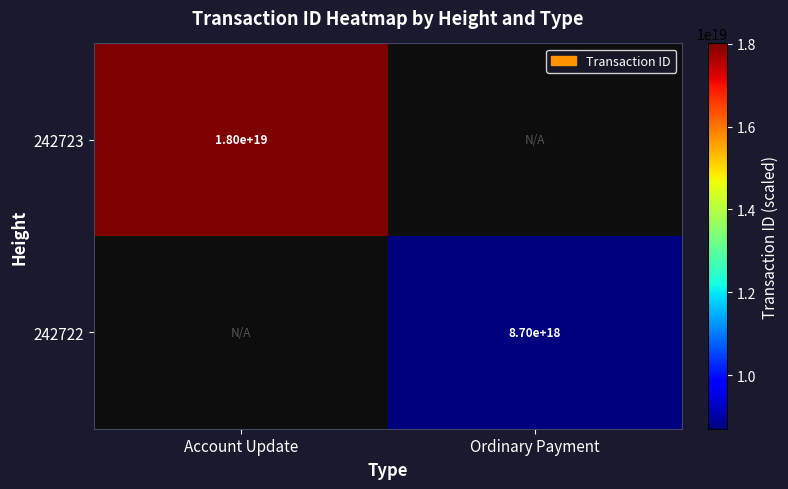

True or false: 242722 has a value of 5668283867645219840 at Ordinary Payment.

False